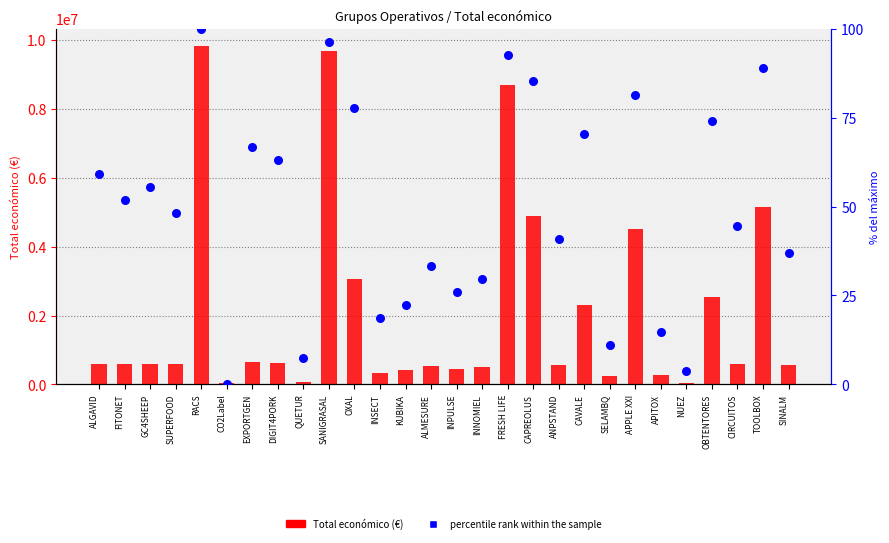

Which series has the widest spread of Y values?

Total económico